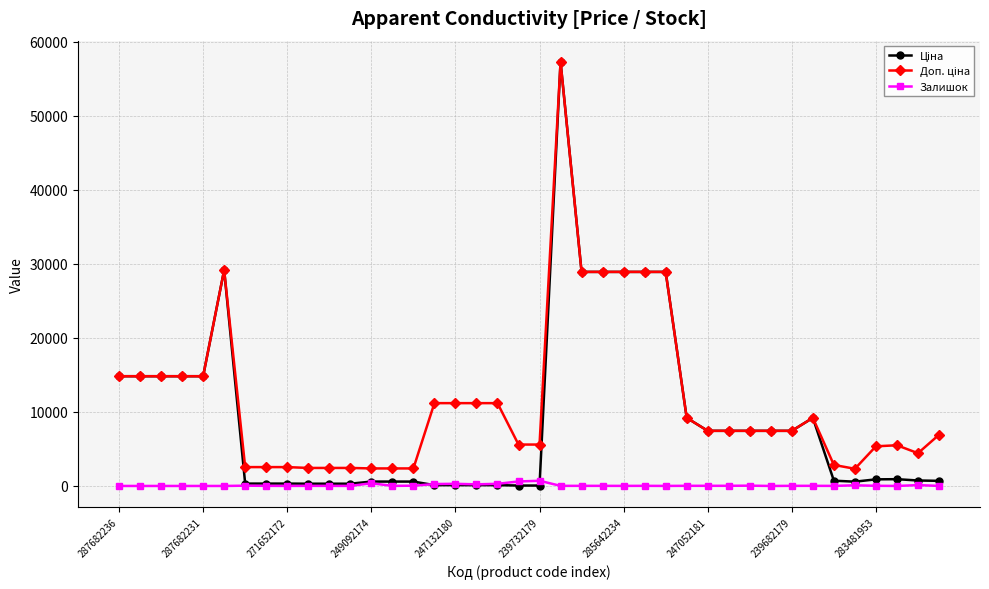

What is the maximum value shown in the chart?

57258.0